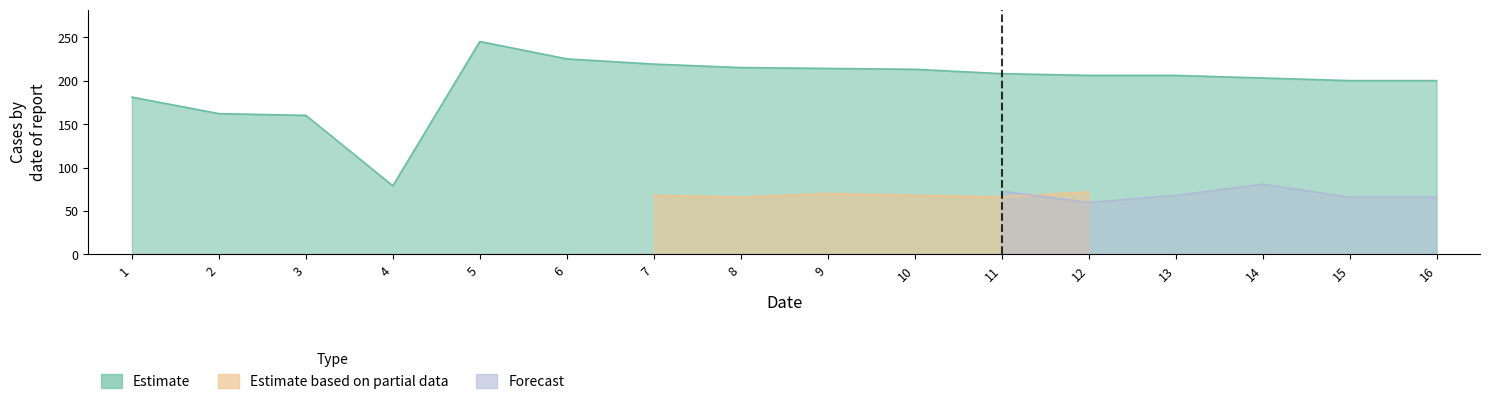

Which category has the highest value across all series?

5